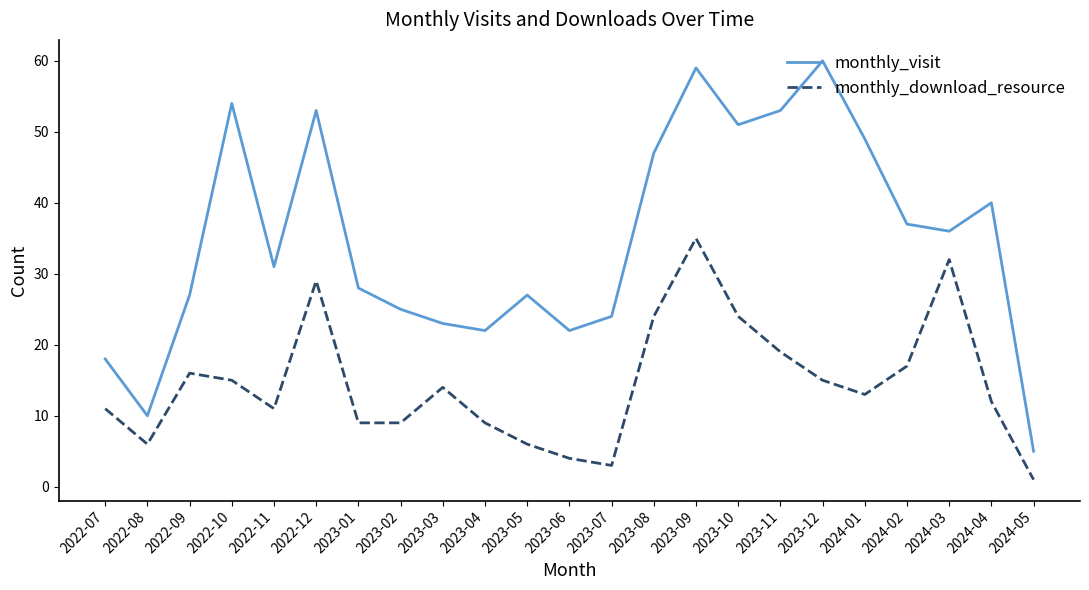

Reading right to left, list all the values displayed in this chart.

monthly_visit: 5	40	36	37	49	60	53	51	59	47	24	22	27	22	23	25	28	53	31	54	27	10	18
monthly_download_resource: 1	12	32	17	13	15	19	24	35	24	3	4	6	9	14	9	9	29	11	15	16	6	11